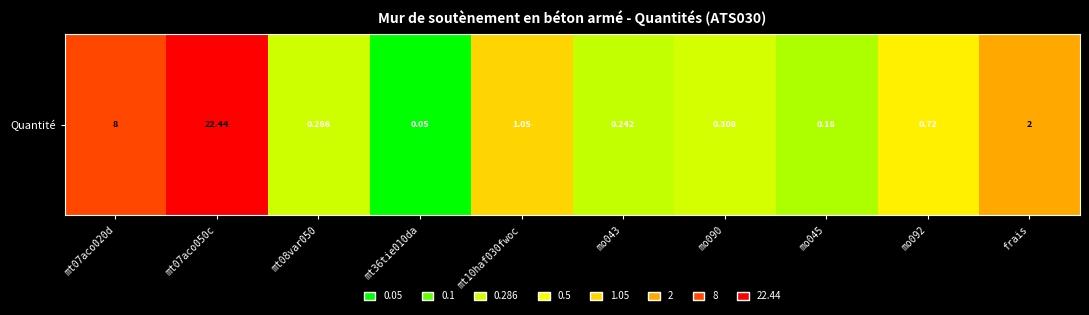

True or false: the data shows 0.3 at mo045.

False